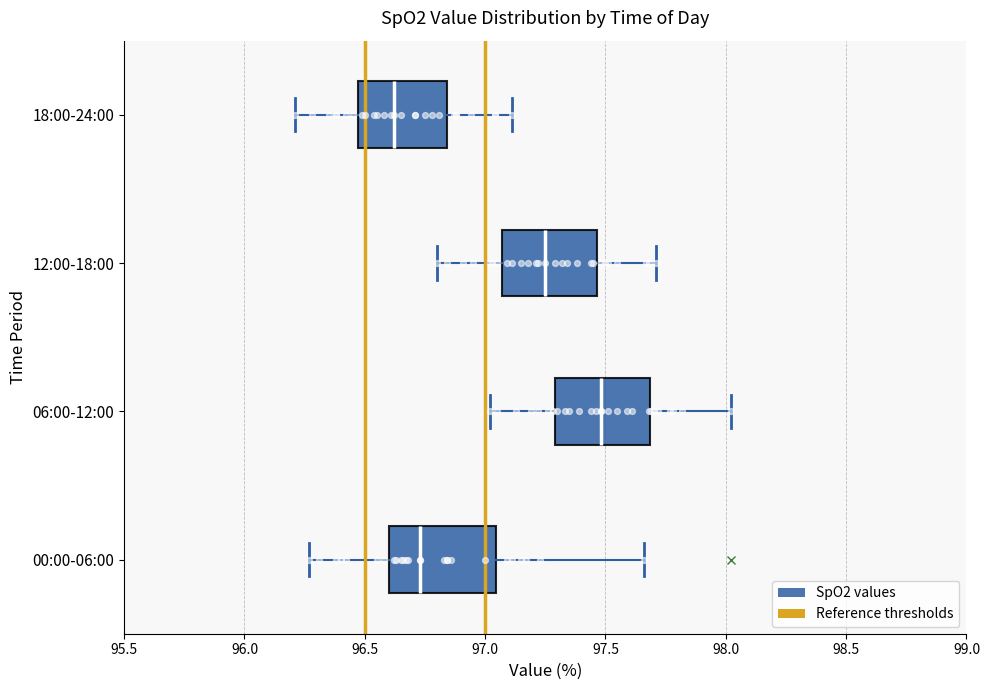

Which box's median line is the furthest to the left?

18:00-24:00